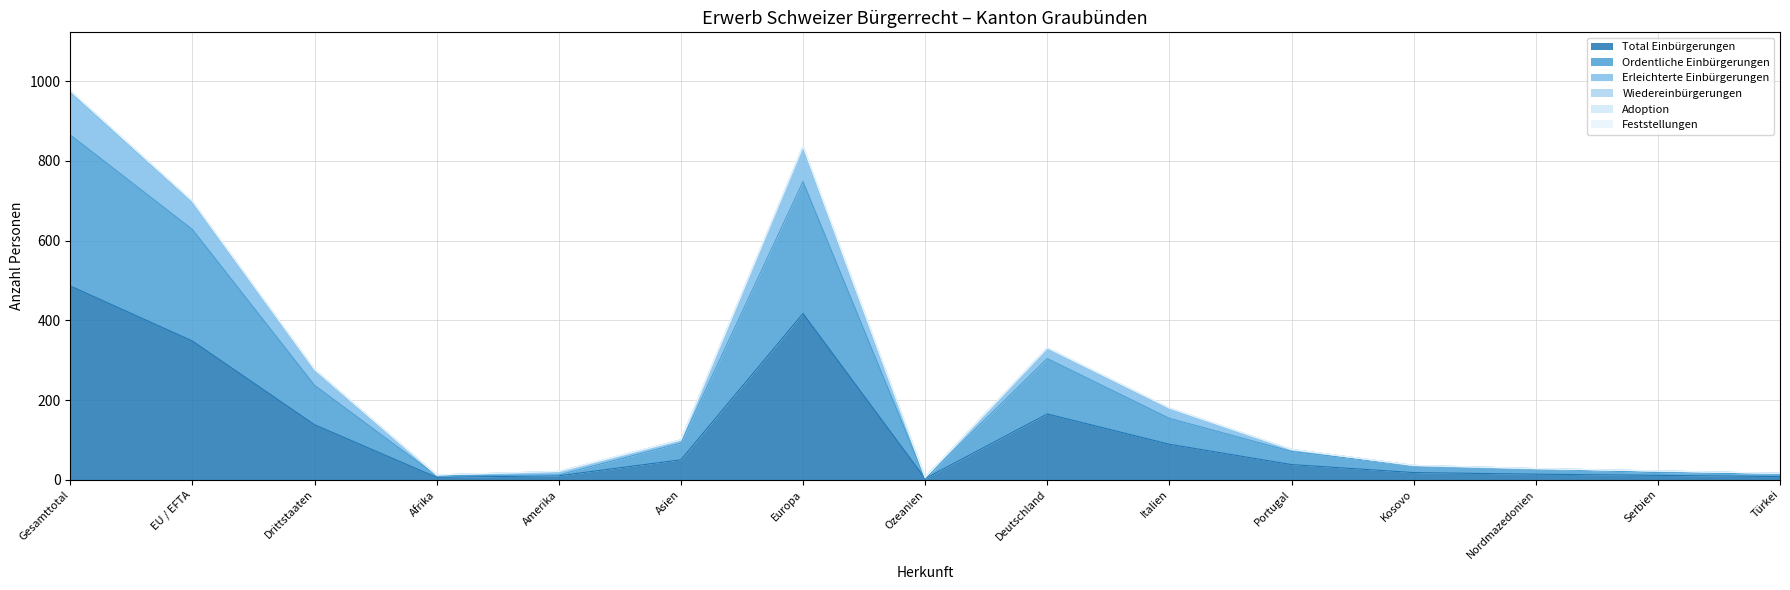

What is the label of the 14th point from the right?

EU / EFTA